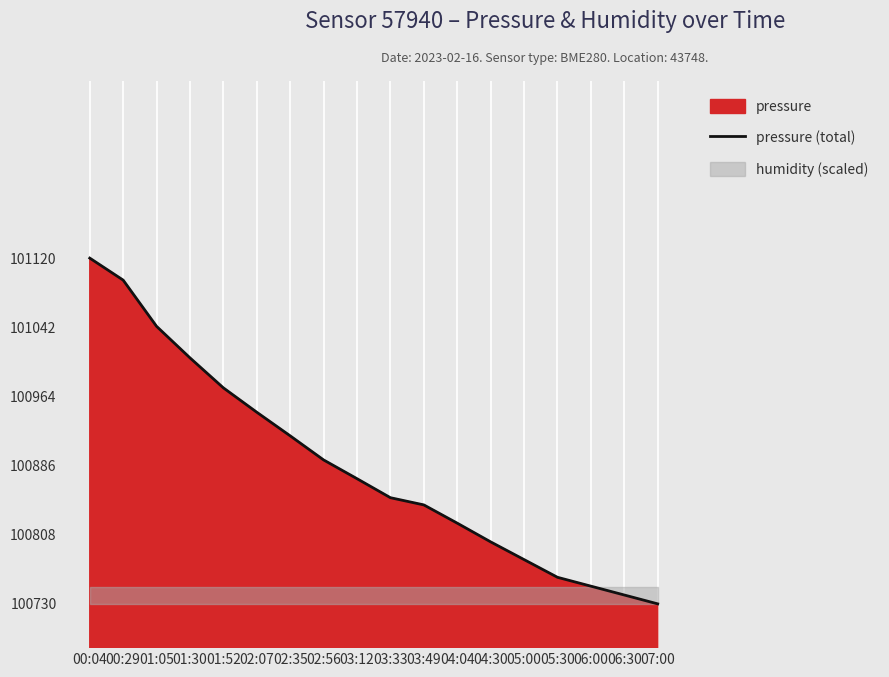

What is the value of the 9th point from the left?

100871.4